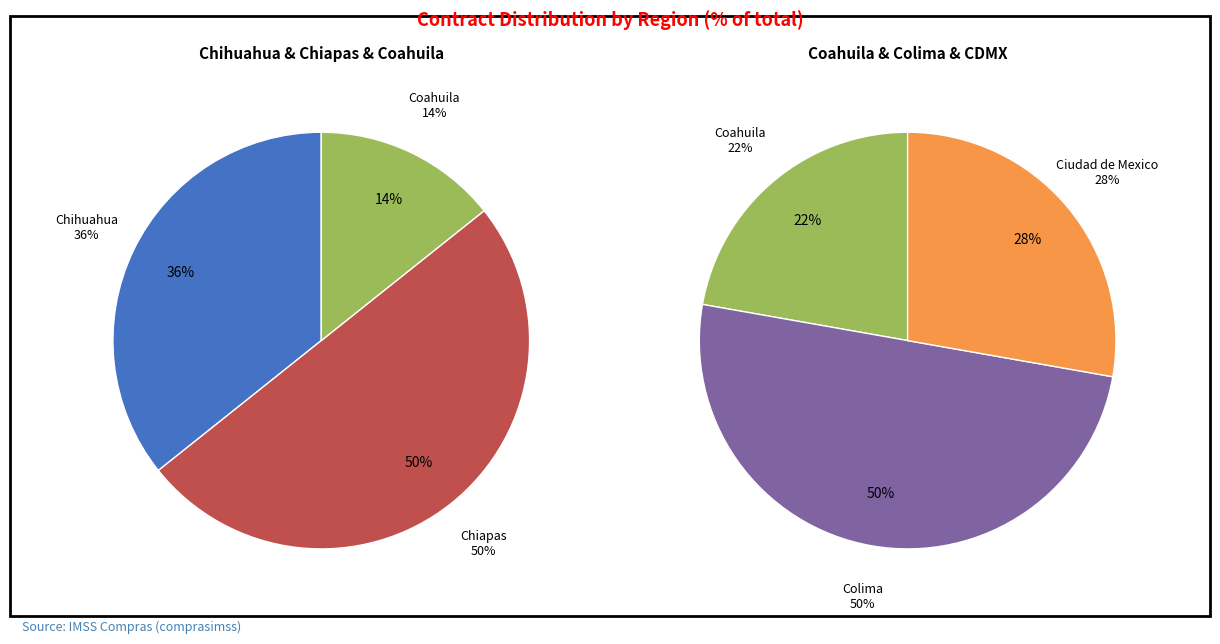

Which slice is the largest?

Chiapas